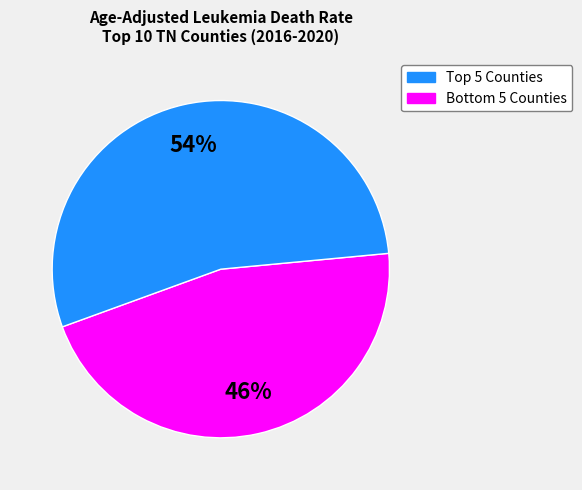

To the nearest percent, what is the average slice percentage?

50%